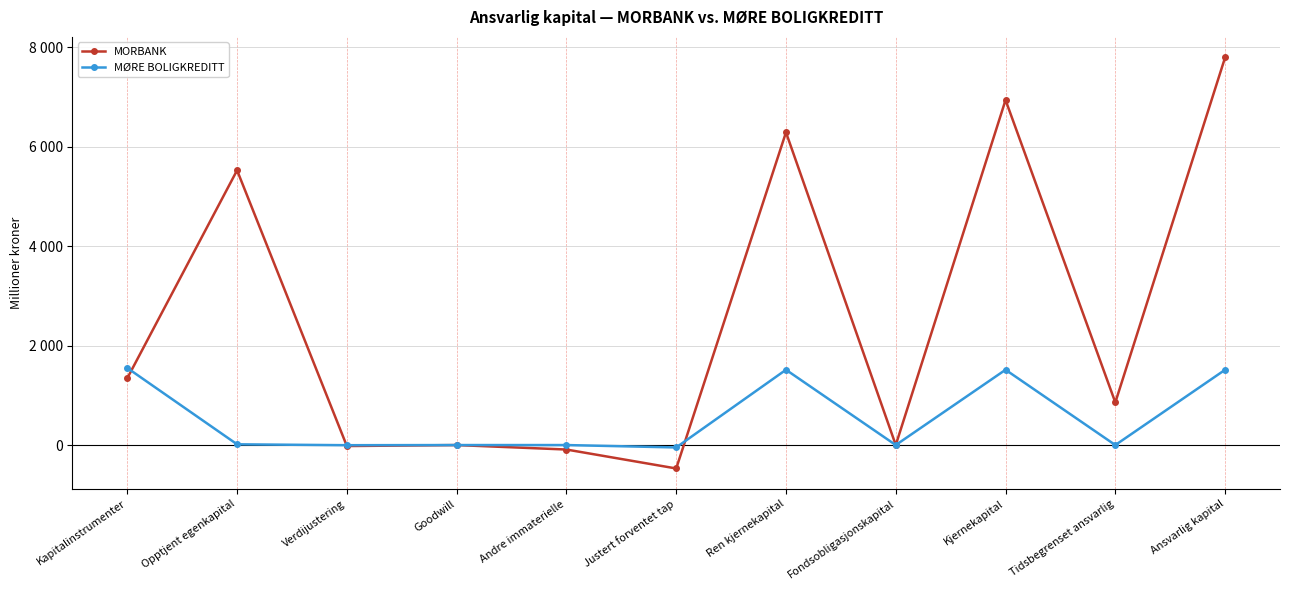

What is the spread (max minus min) of values at Verdijustering?

17